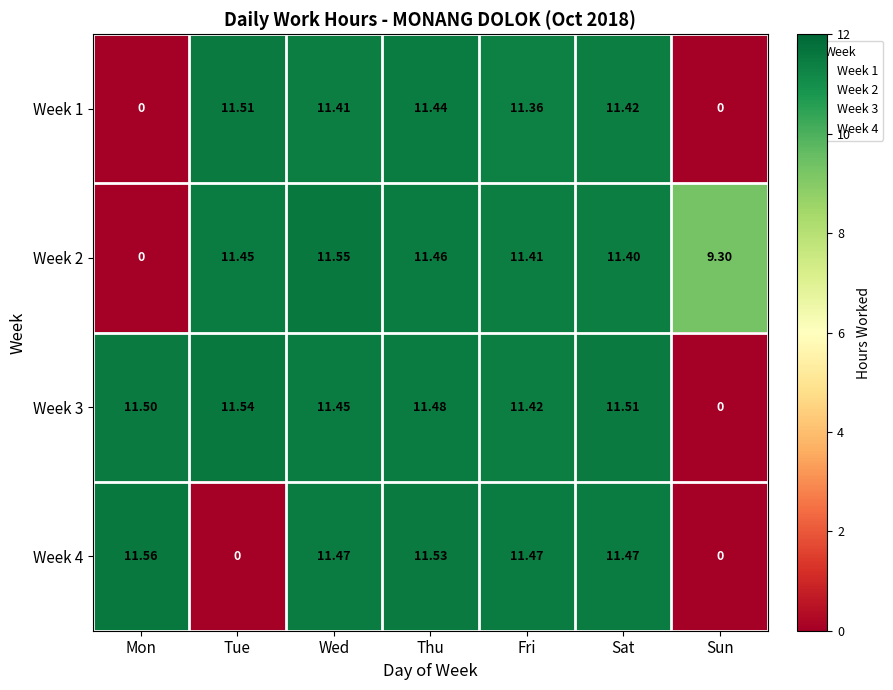

At which category is the sum across all series the highest?

Thu